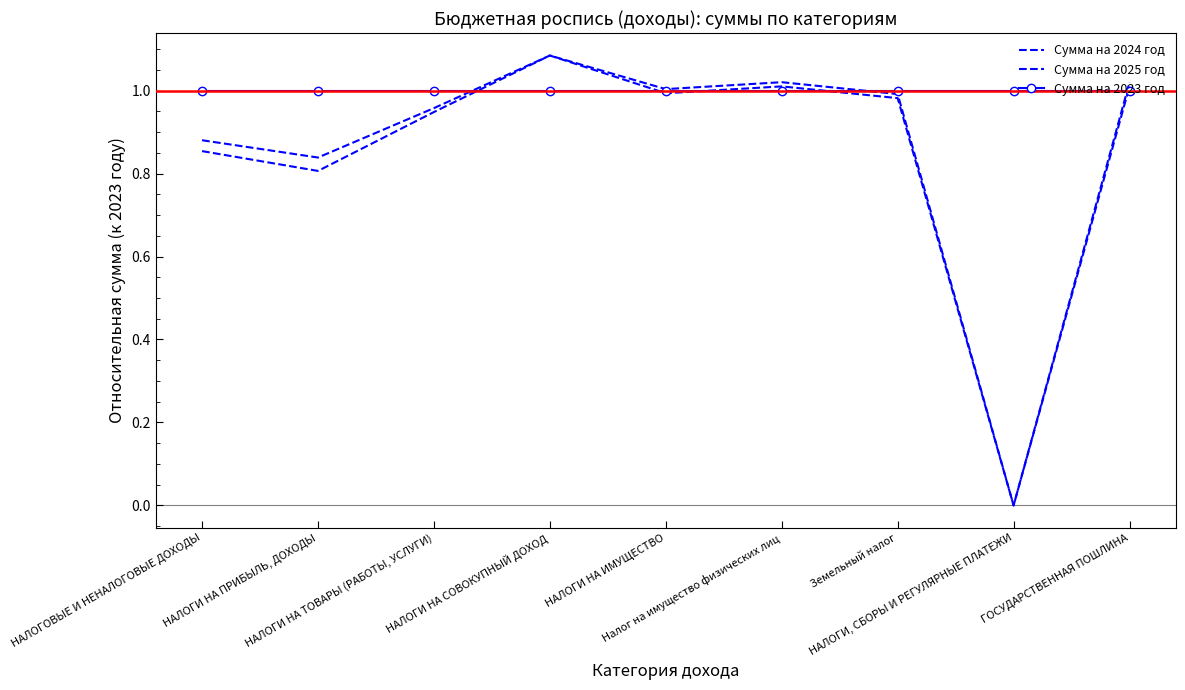

What is the sum of all Сумма на 2025 год values?

7.8